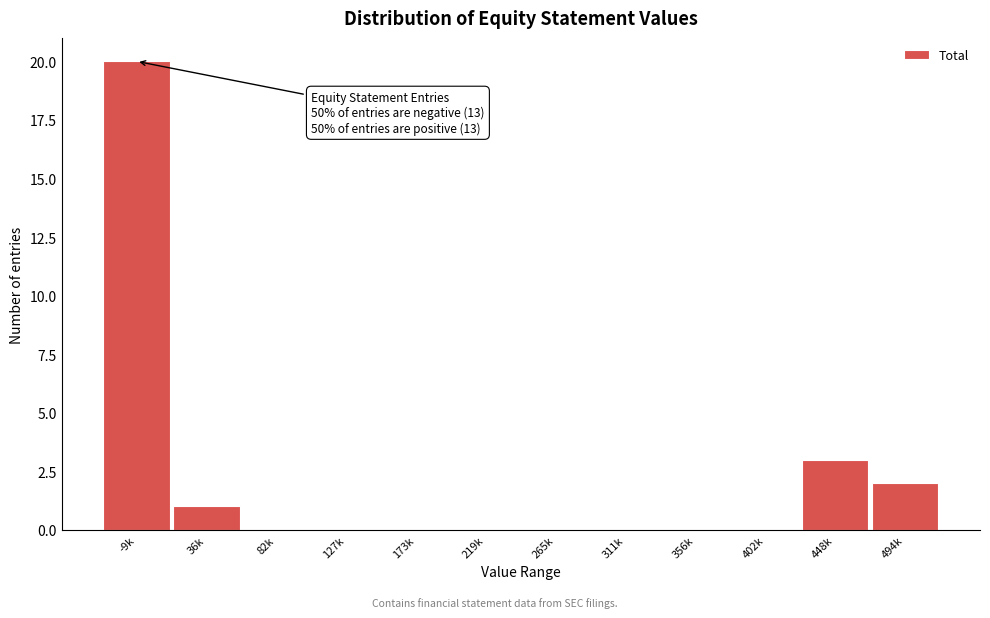

Reading left to right, list all the values displayed in this chart.

-9k=20	36k=1	82k=0	127k=0	173k=0	219k=0	265k=0	311k=0	356k=0	402k=0	448k=3	494k=2